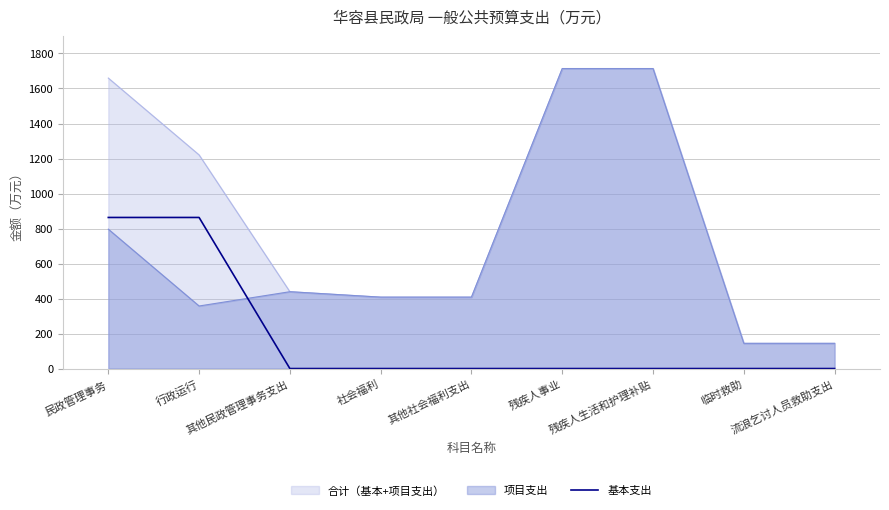

How many distinct data groups are displayed?

3